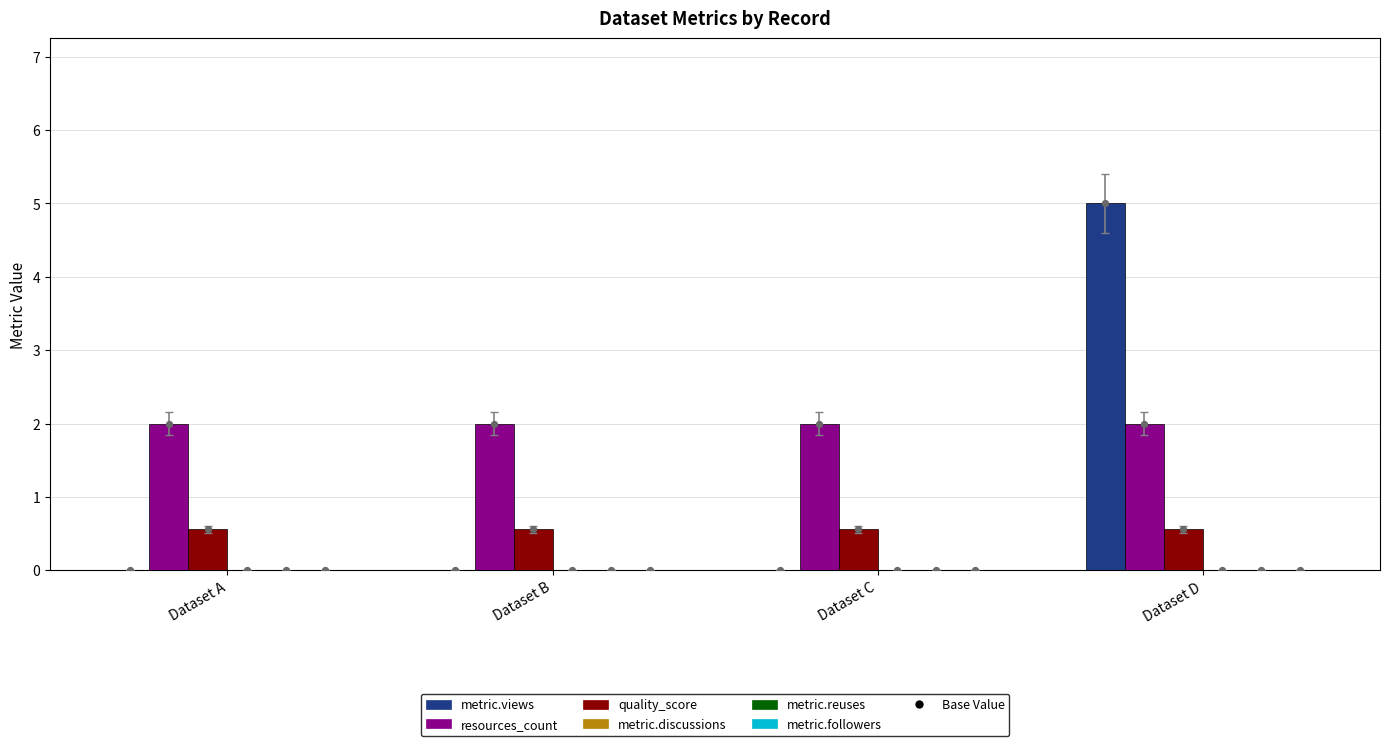

At which category is the sum across all series the highest?

Dataset D